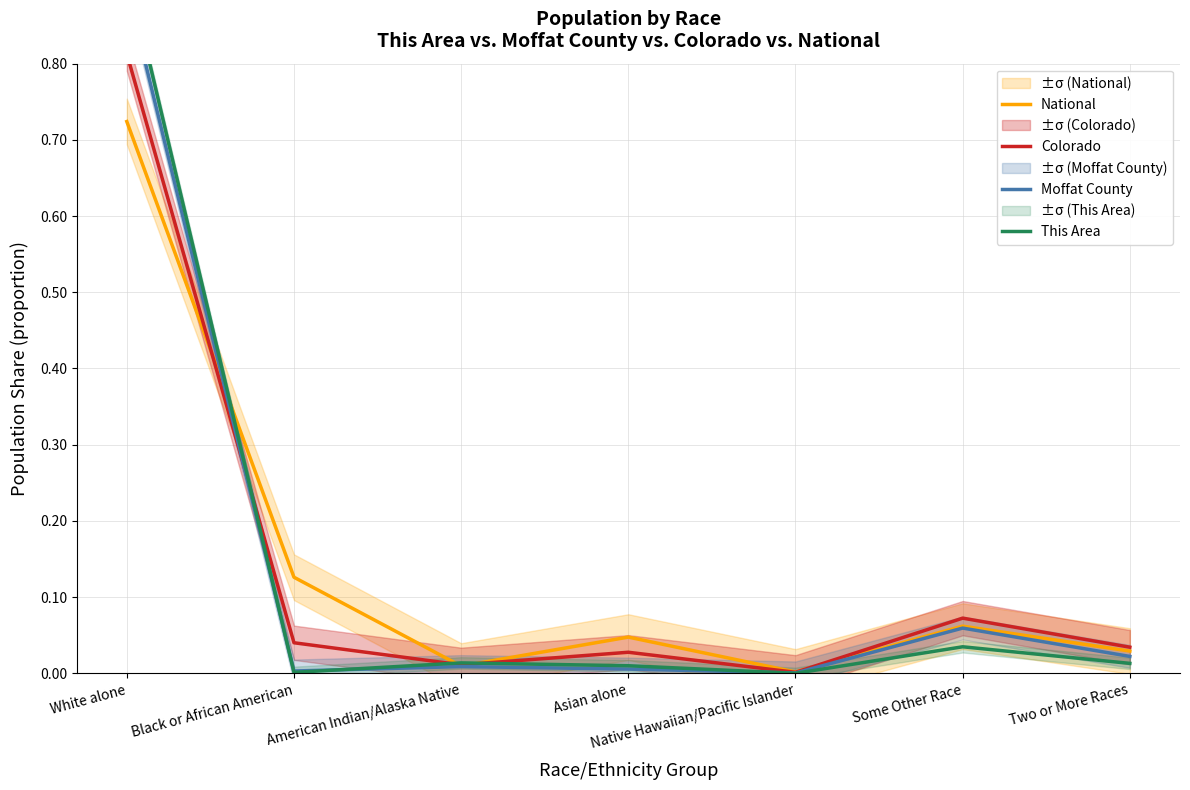

At which category does Colorado reach its first local valley?

American Indian/Alaska Native